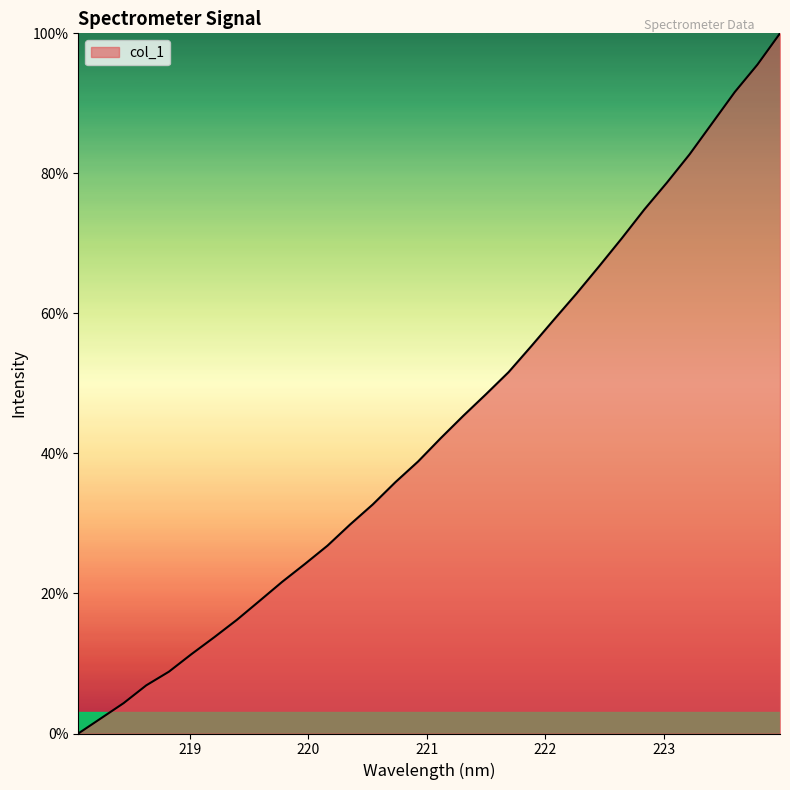

How many lines are shown in the chart?

1